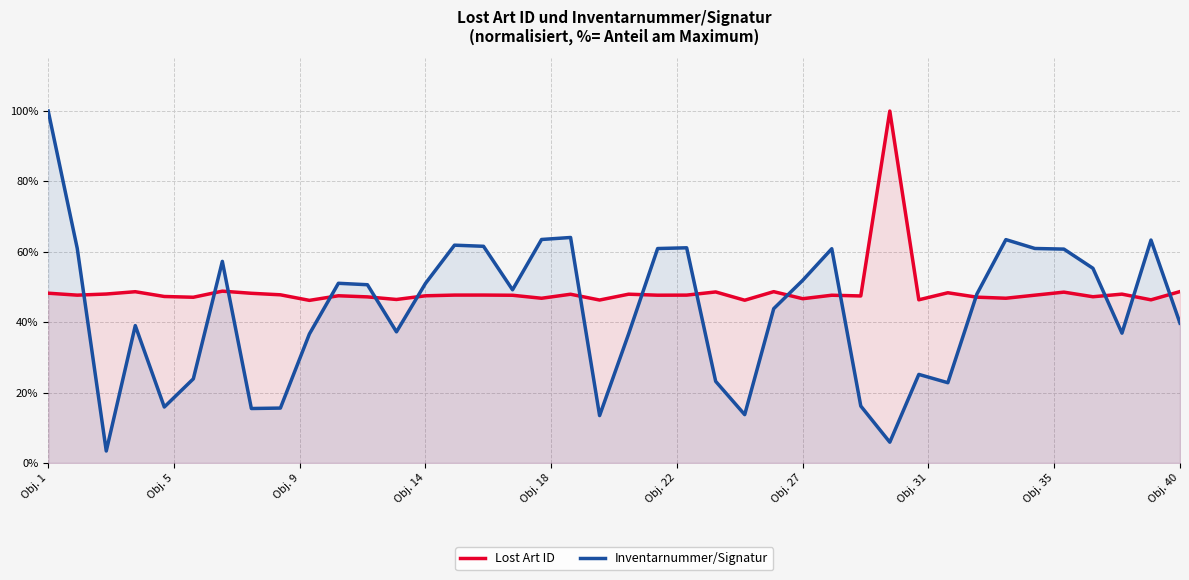

List the series in order of their overall mean, lowest first.

Inventarnummer/Signatur, Lost Art ID